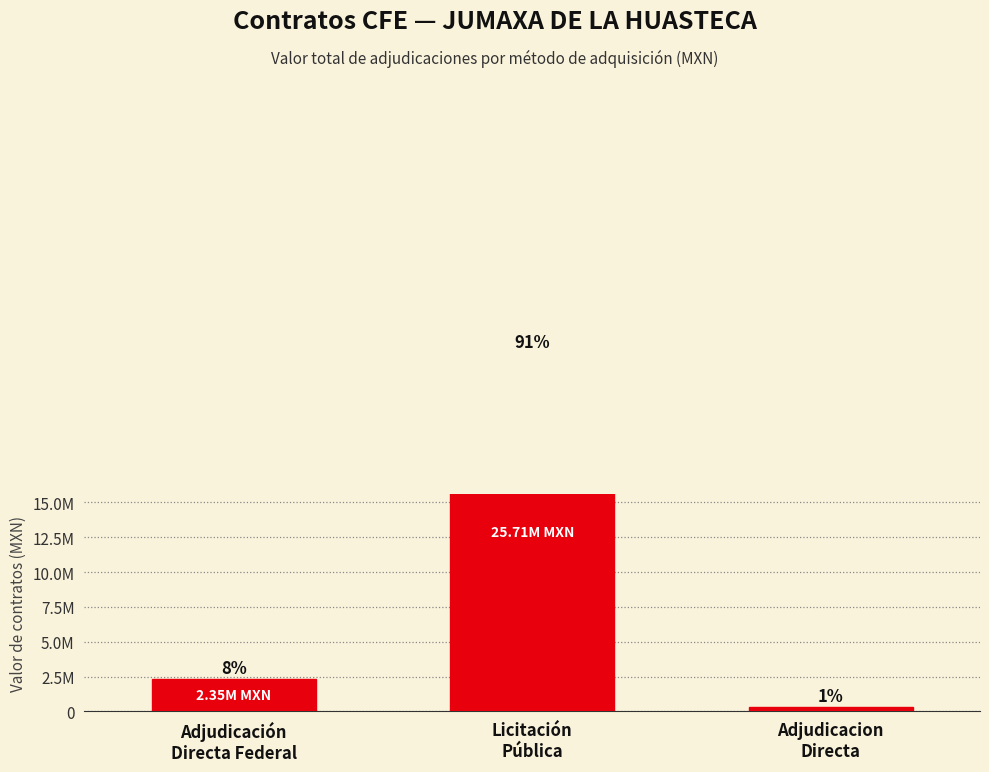

Reading left to right, what are all the values shown in this chart?

2346285.6	25709123.0	334948.5